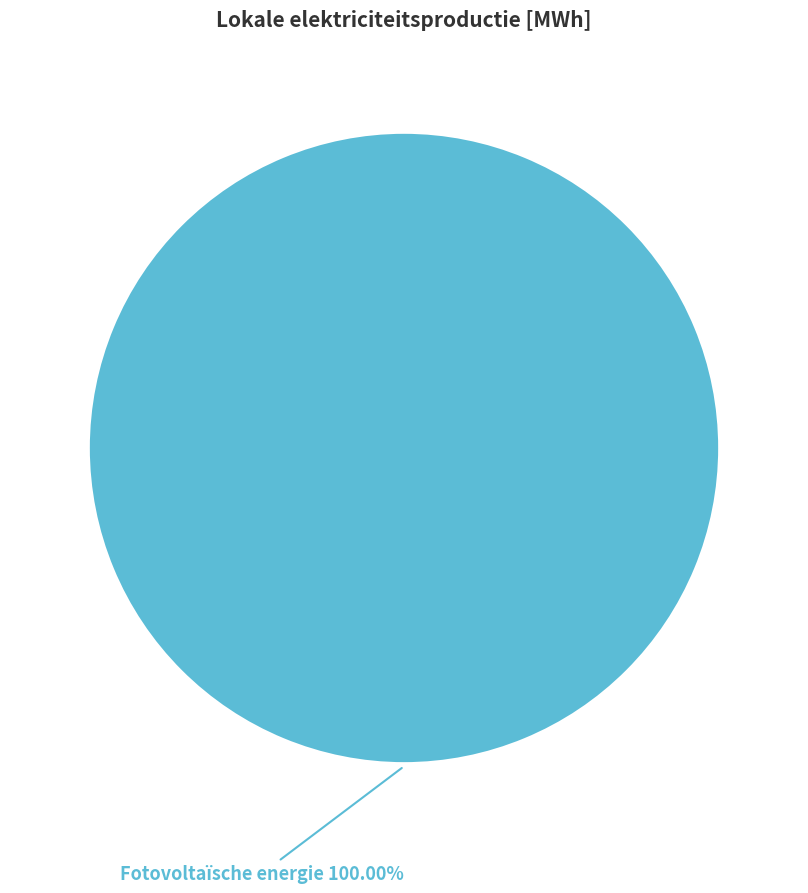

Count the number of slices in the pie.

1